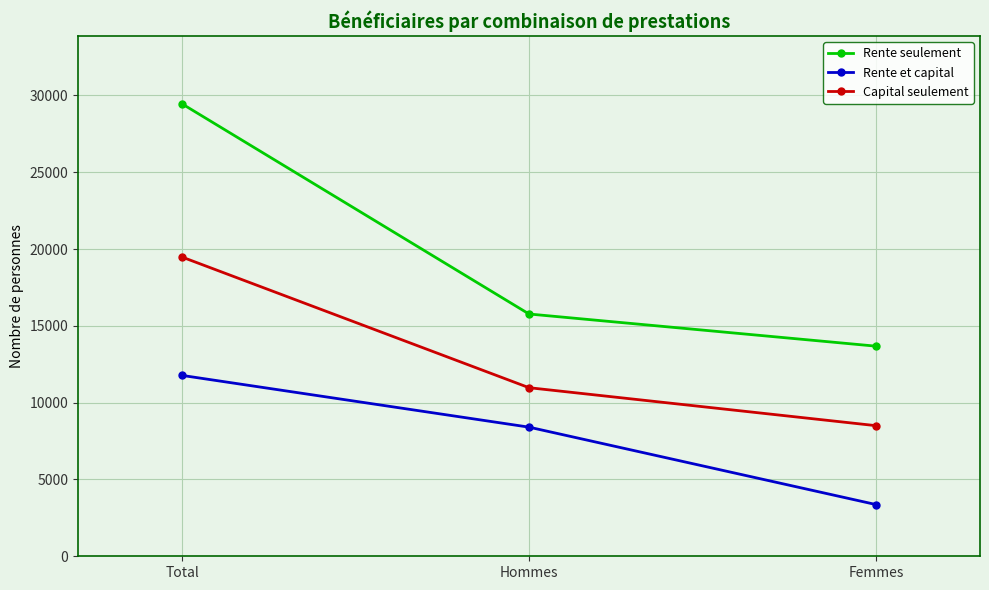

What is the label of the 1st point from the right?

Femmes